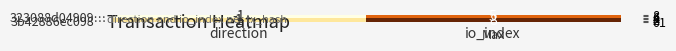

Which series has the largest total across all categories?

3b42886ec098…